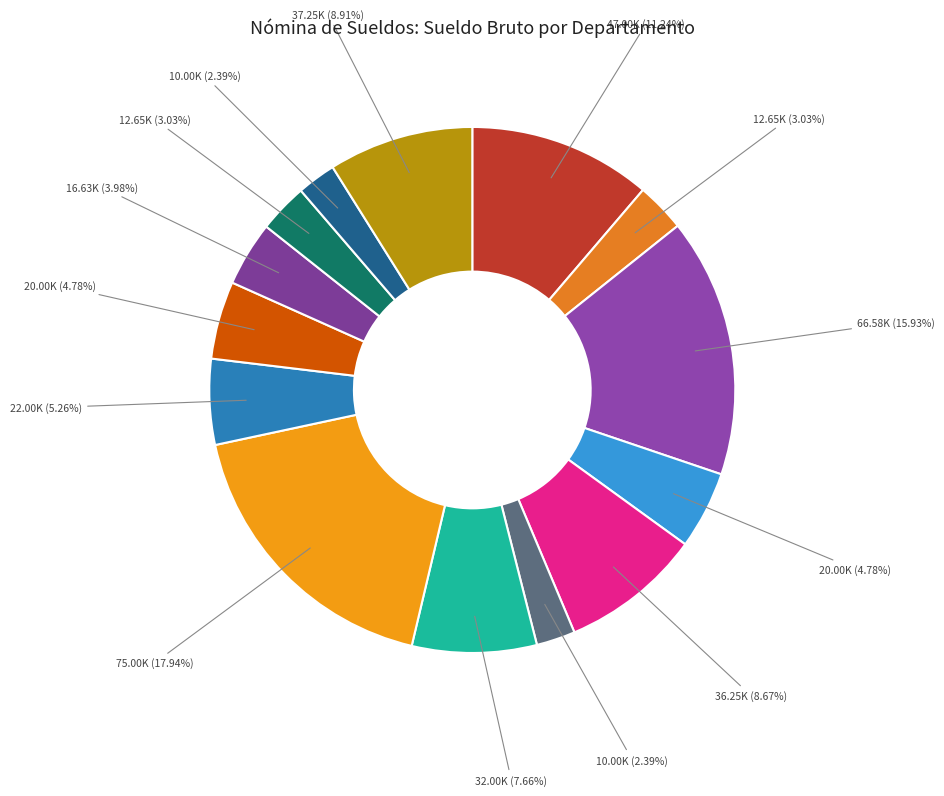

How many slices are in this pie chart?

14